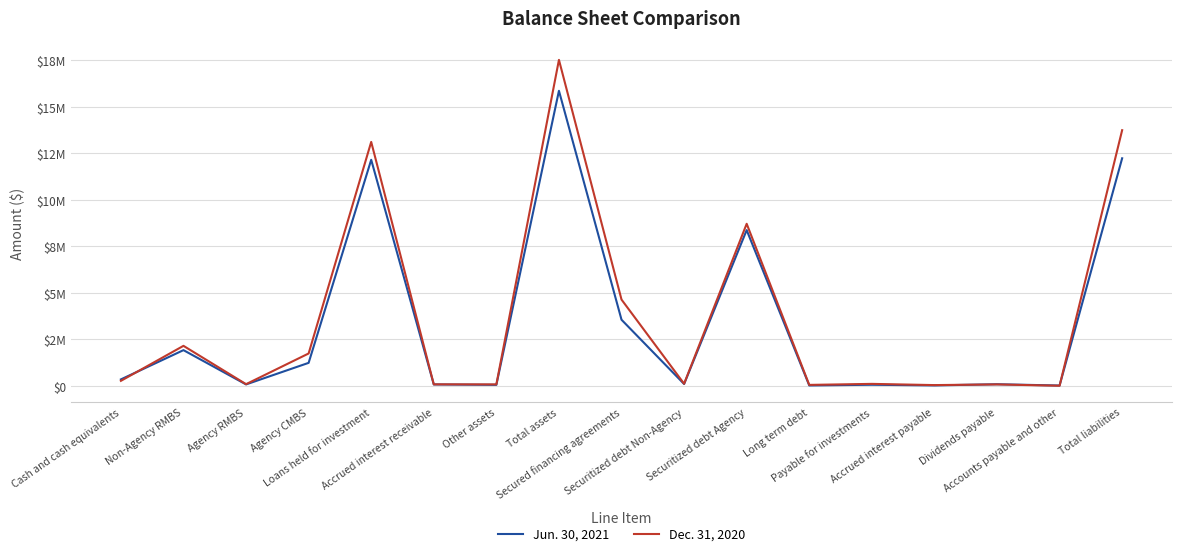

True or false: Jun. 30, 2021 and Dec. 31, 2020 cross at least once.

True